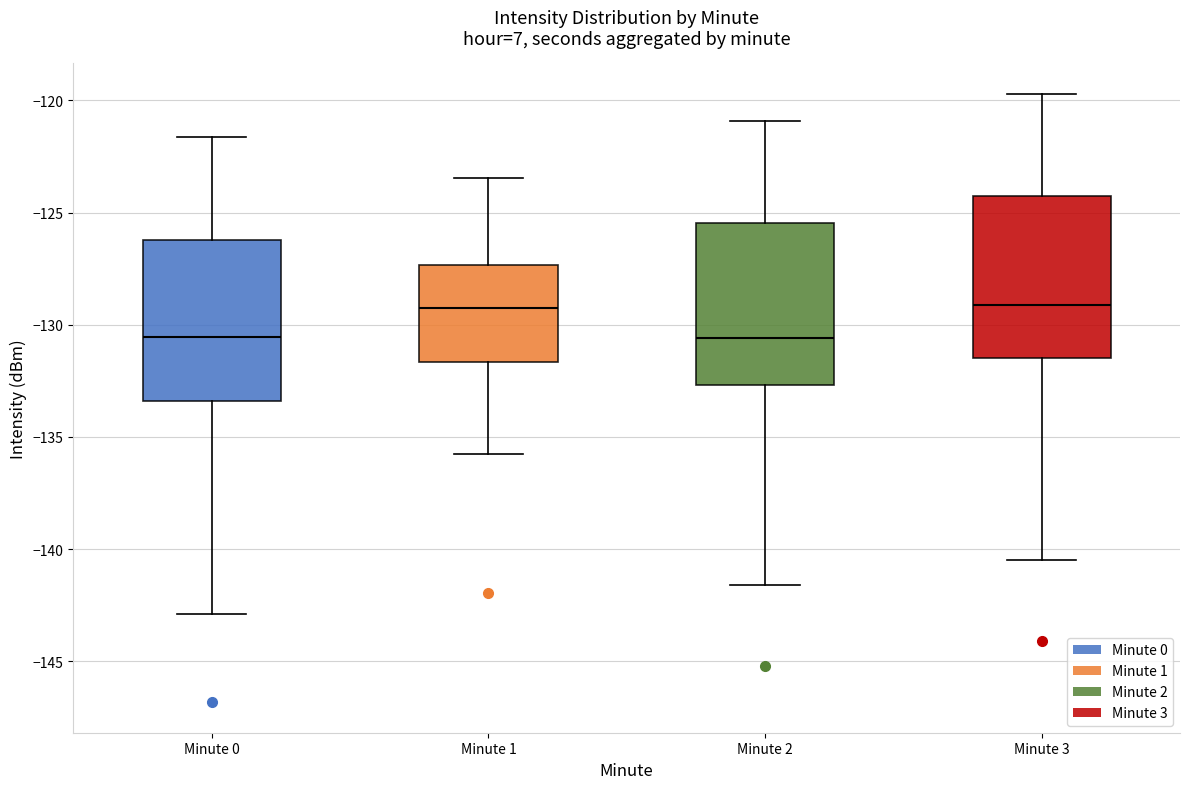

Reading left to right, transcribe this box plot: for each box, give where its median line is, the range the box spans, and where its two whiskers end, as read against the y-axis. The values are not printed on the chart, so give them approximately, as read against the axis.

Minute 0: median -130.5, box -133.5 to -126.0, whiskers -143.0 to -121.5
Minute 1: median -129.0, box -131.5 to -127.5, whiskers -135.5 to -123.5
Minute 2: median -130.5, box -132.5 to -125.5, whiskers -141.5 to -121.0
Minute 3: median -129.0, box -131.5 to -124.5, whiskers -140.5 to -119.5